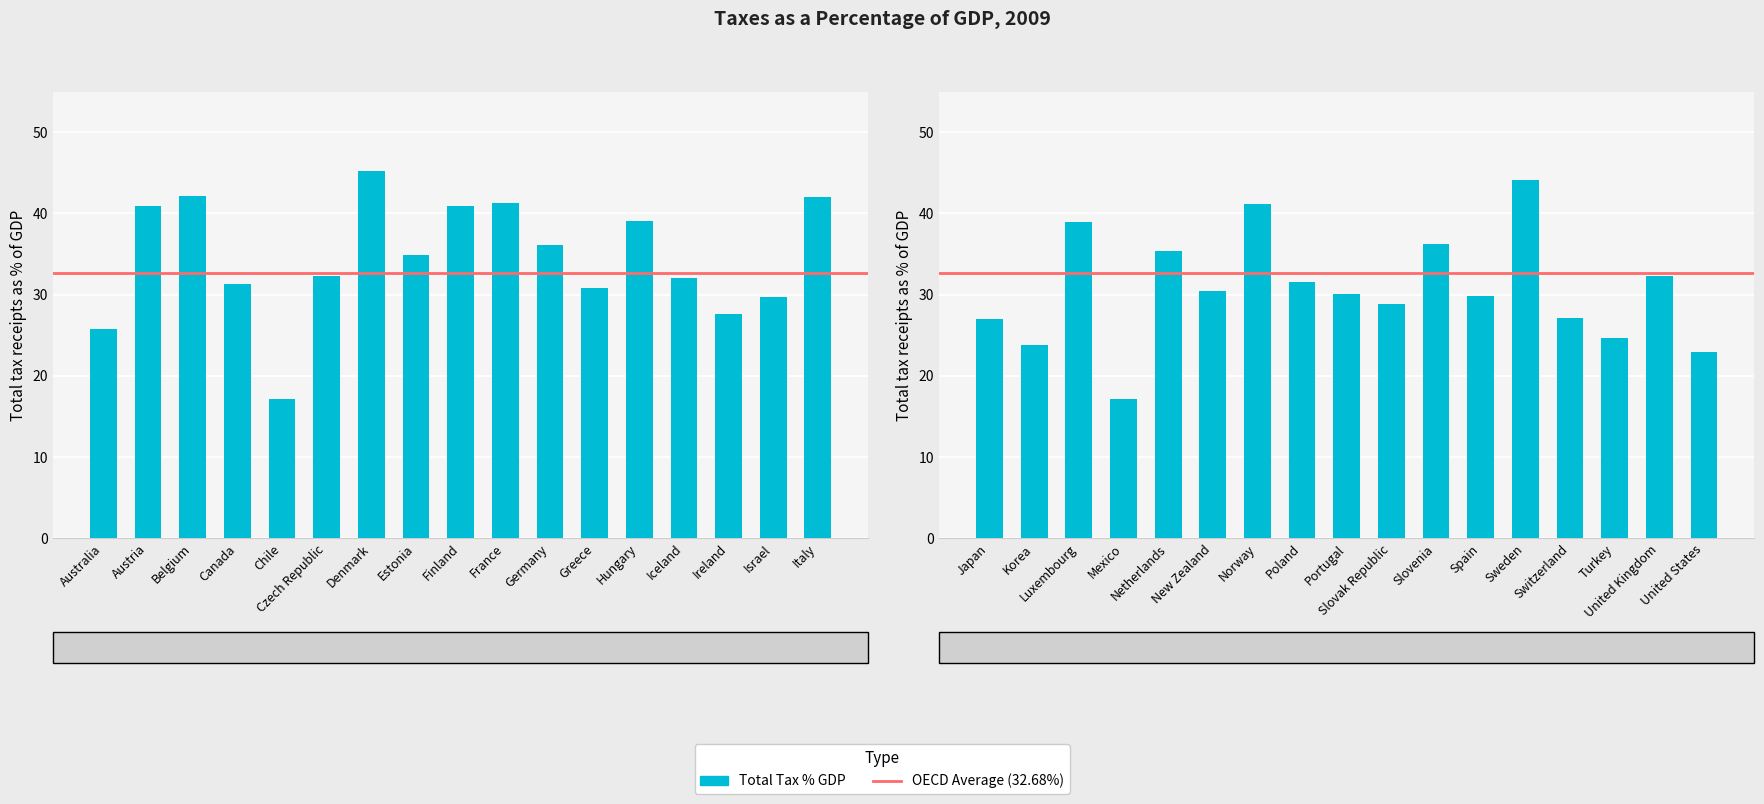

Are the bars horizontal?

No